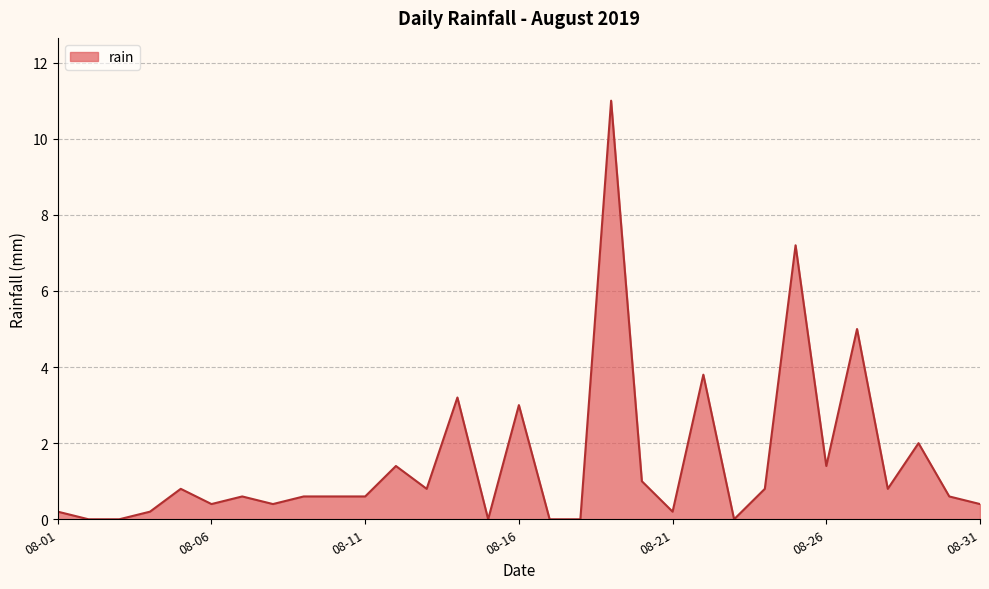

What is the difference between the maximum and minimum values?

11.0